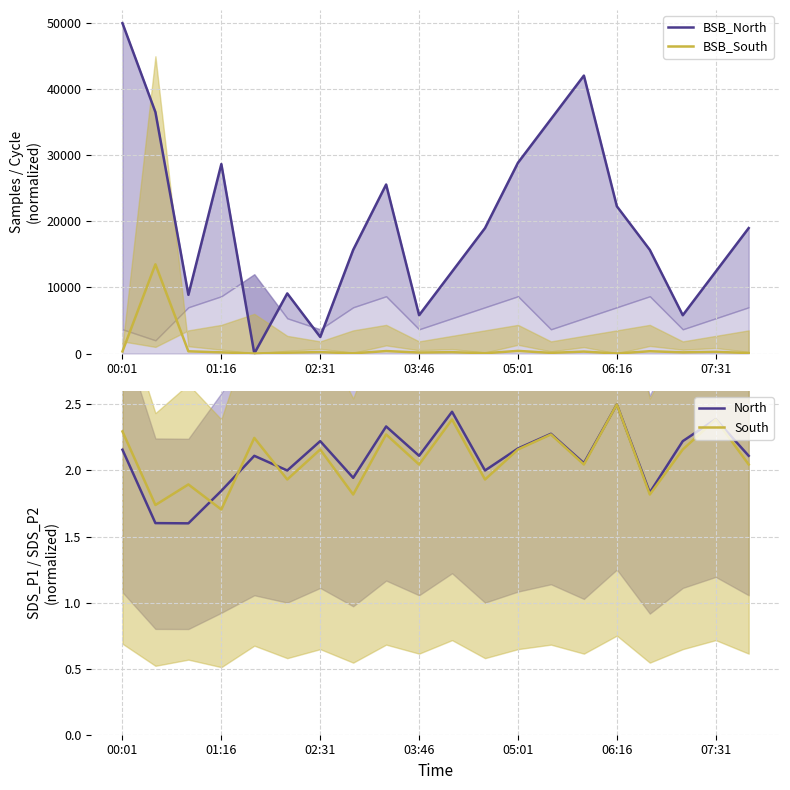

Is it true that North equals 1.5 at 00:01?

False